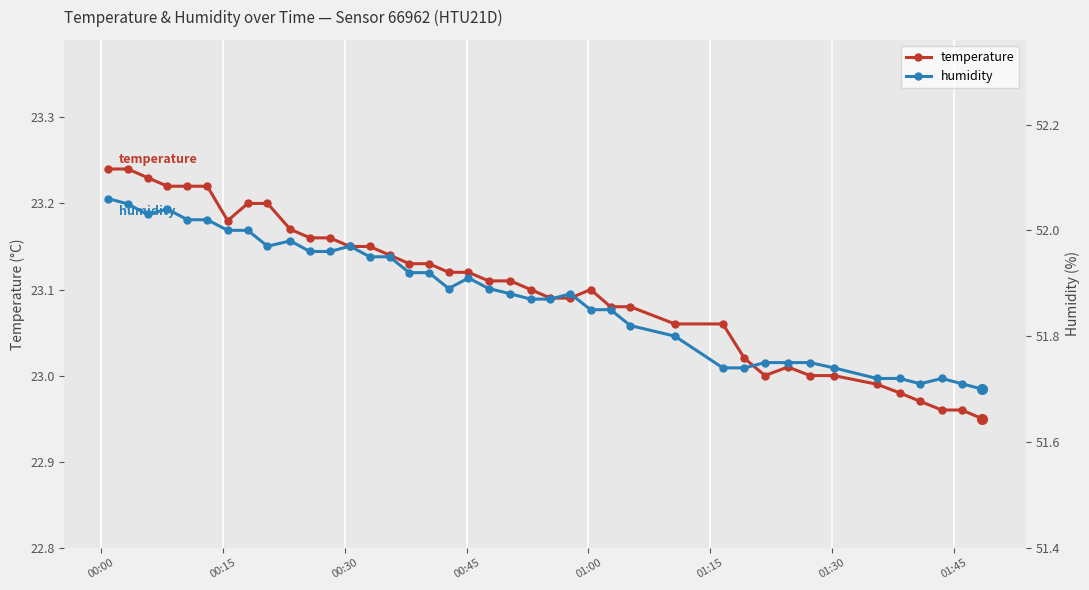

True or false: temperature and humidity intersect in this chart.

False